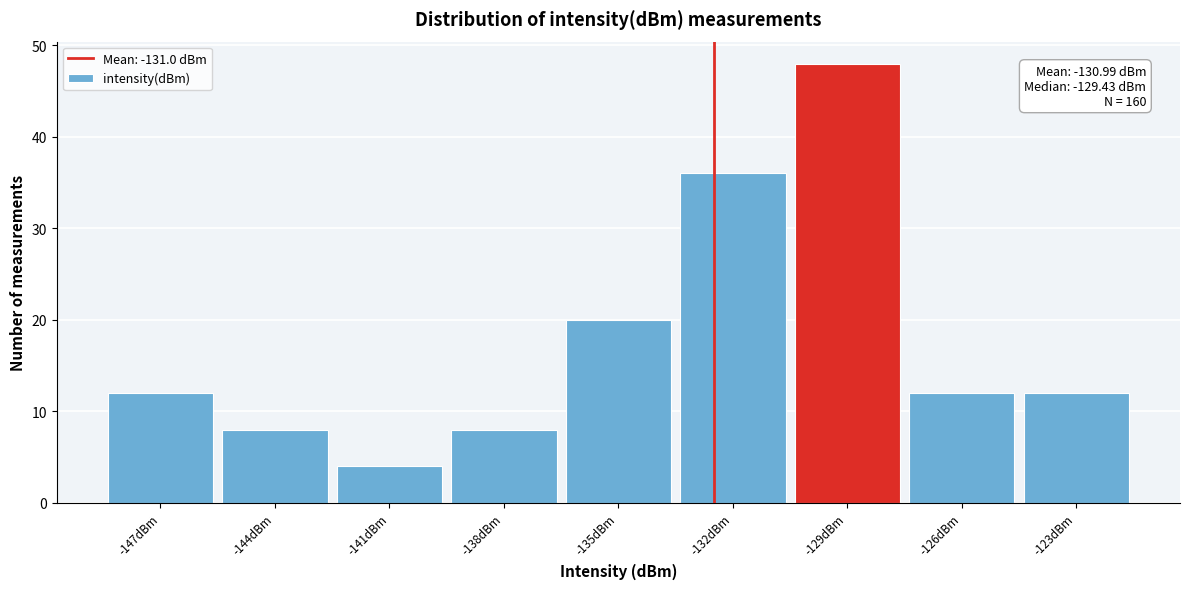

Reading left to right, transcribe all the data shown in this chart.

-147dBm=12	-144dBm=8	-141dBm=4	-138dBm=8	-135dBm=20	-132dBm=36	-129dBm=48	-126dBm=12	-123dBm=12